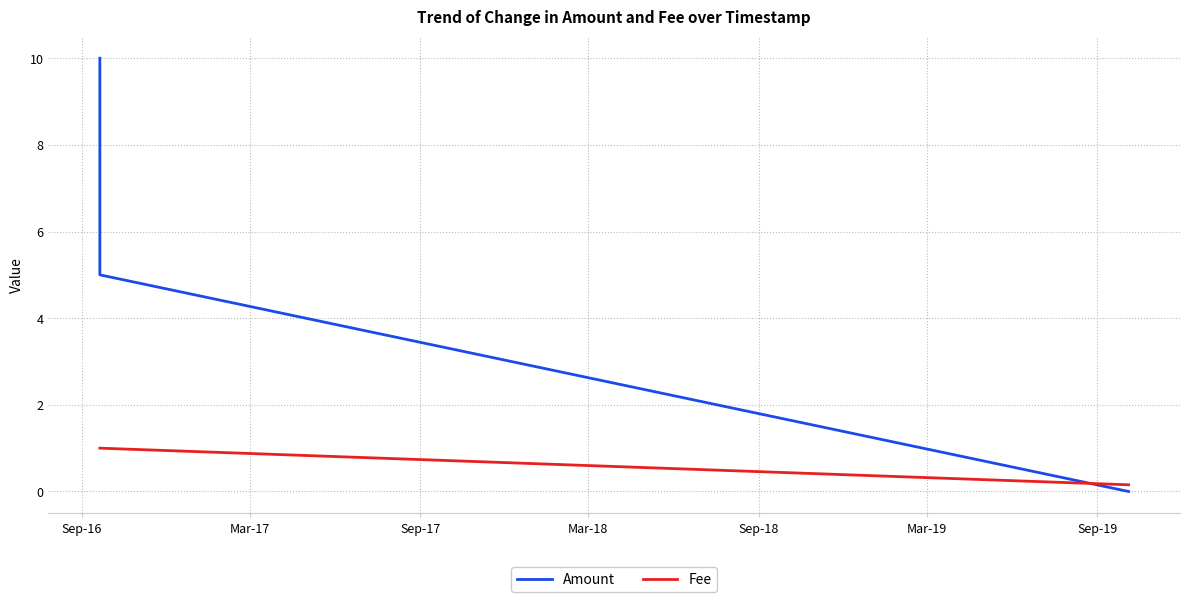

Rank the series by their maximum value, from lowest to highest.

Fee, Amount